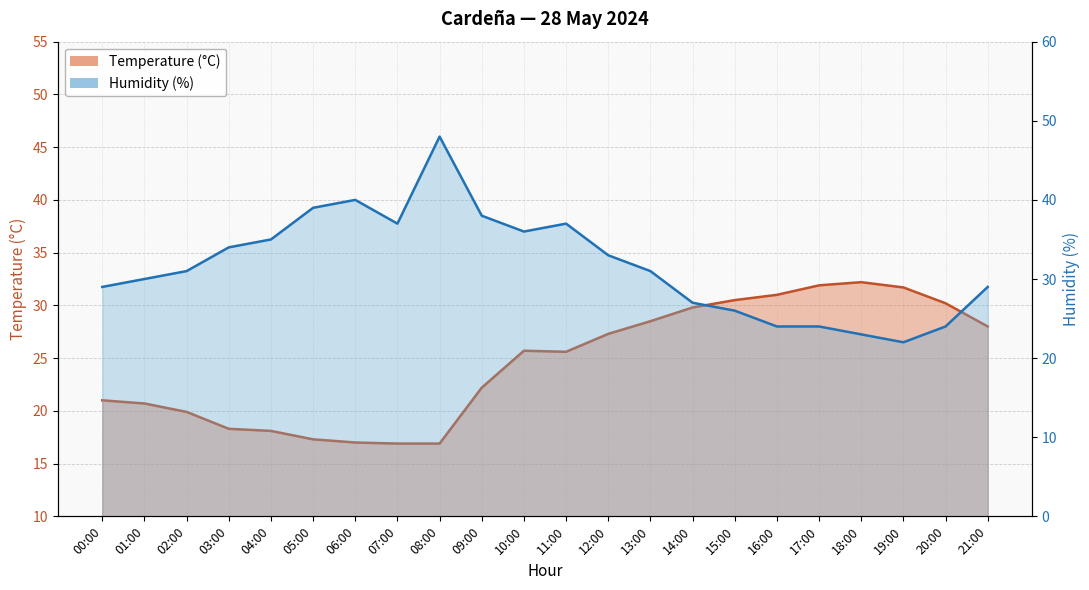

What is the spread (max minus min) of values at 16:00?

7.0